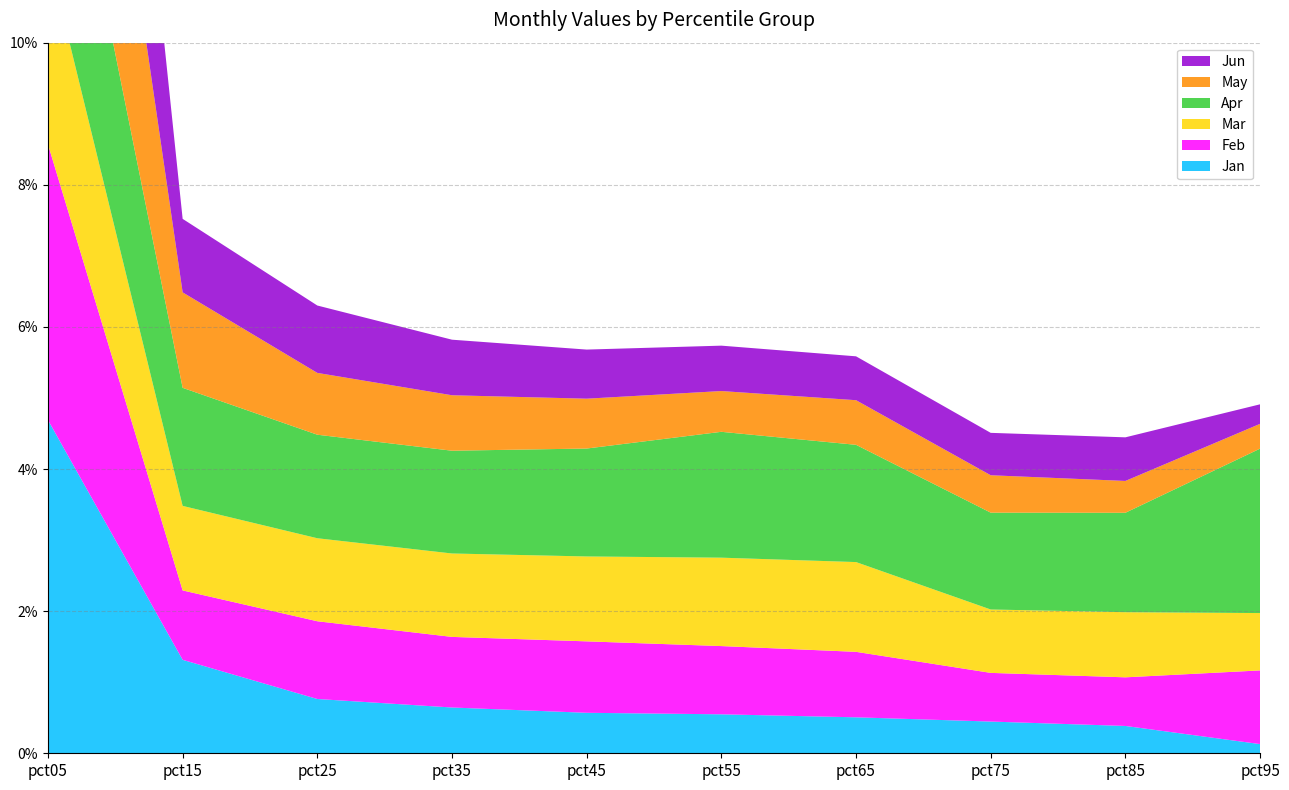

Reading right to left, transcribe all the data shown in this chart.

Jan: 0.1	0.4	0.4	0.5	0.5	0.6	0.6	0.8	1.3	4.7
Feb: 1.0	0.7	0.7	0.9	1.0	1.0	1.0	1.1	1.0	3.9
Mar: 0.8	0.9	0.9	1.3	1.2	1.2	1.2	1.2	1.2	2.7
Apr: 2.3	1.4	1.4	1.7	1.8	1.5	1.4	1.5	1.7	3.3
May: 0.3	0.4	0.5	0.6	0.6	0.7	0.8	0.9	1.3	5.0
Jun: 0.3	0.6	0.6	0.6	0.6	0.7	0.8	0.9	1.0	6.1